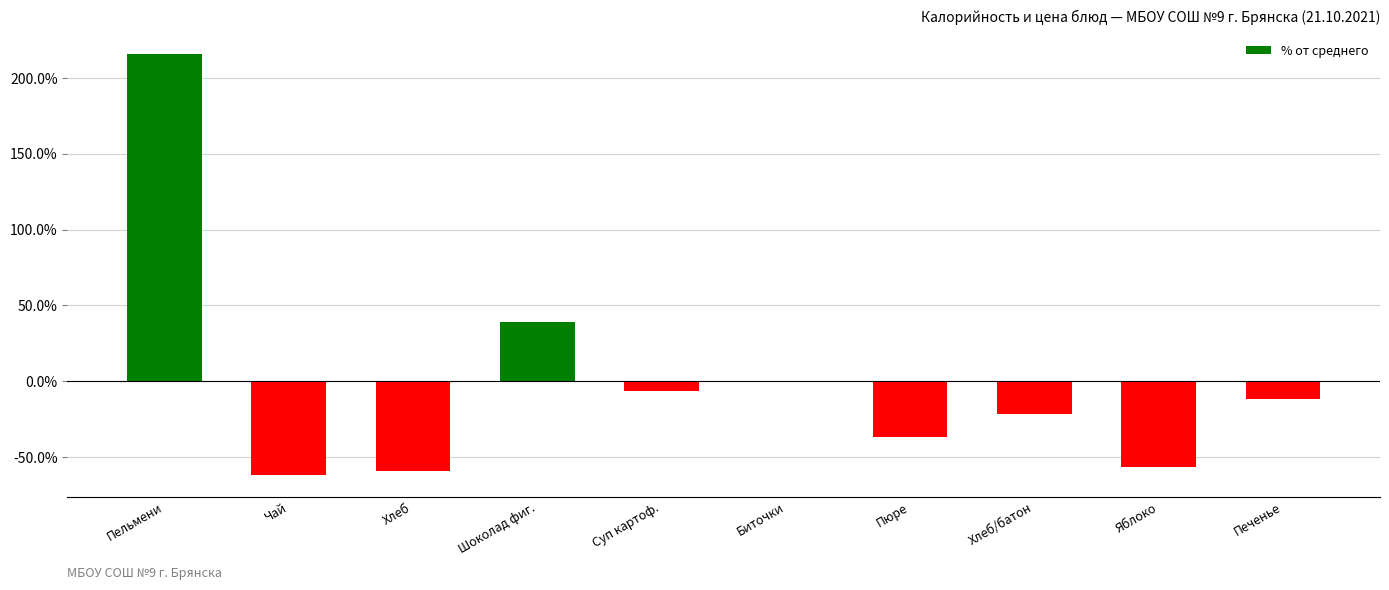

Reading left to right, extract all data points from this chart.

Пельмени=215.7	Чай=-62.1	Хлеб=-59.0	Шоколад фиг.=38.9	Суп картоф.=-6.6	Биточки=-0.3	Пюре=-36.9	Хлеб/батон=-21.7	Яблоко=-56.4	Печенье=-11.6